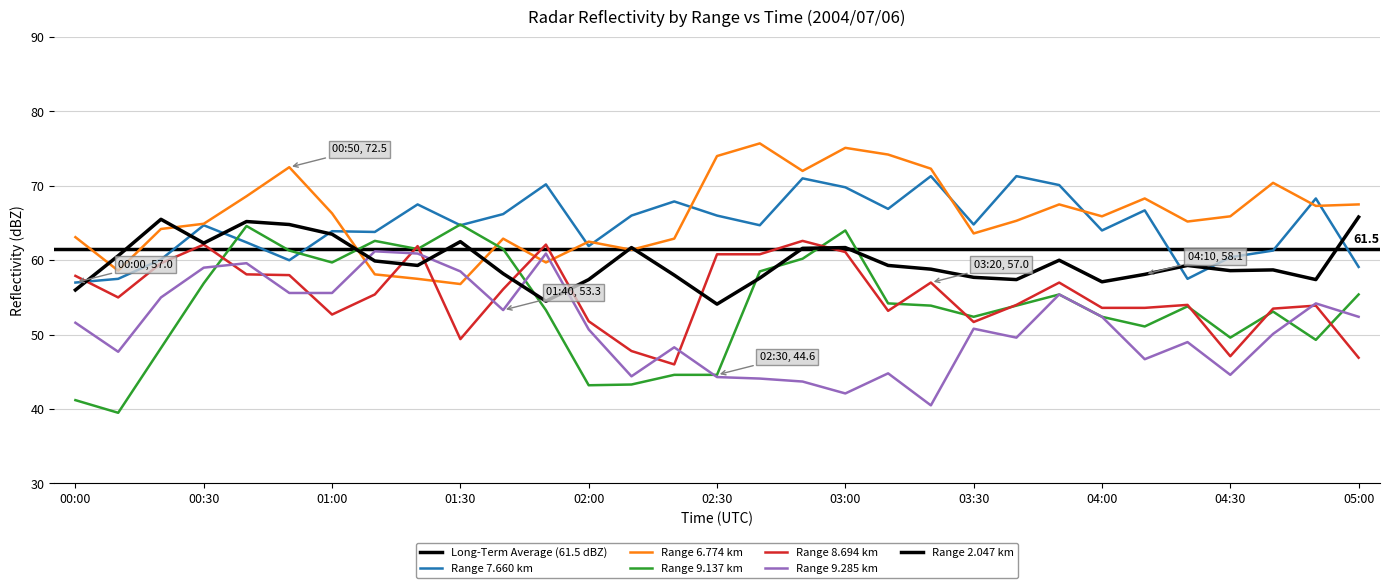

Between 00:10 and 01:30, which series saw the biggest shift?

  9.137